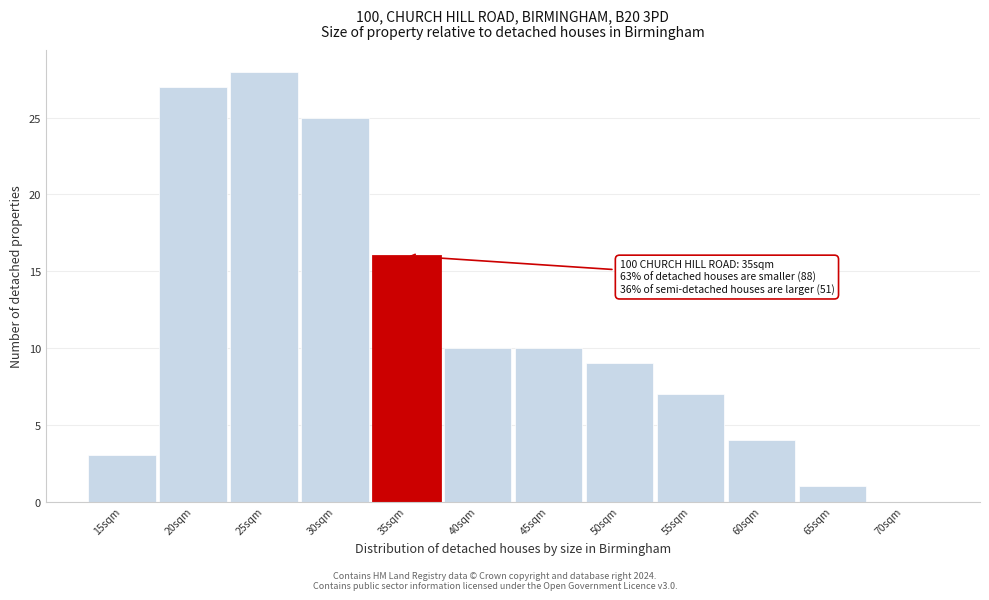

Reading left to right, list all the values displayed in this chart.

15sqm=3	20sqm=27	25sqm=28	30sqm=25	35sqm=16	40sqm=10	45sqm=10	50sqm=9	55sqm=7	60sqm=4	65sqm=1	70sqm=0